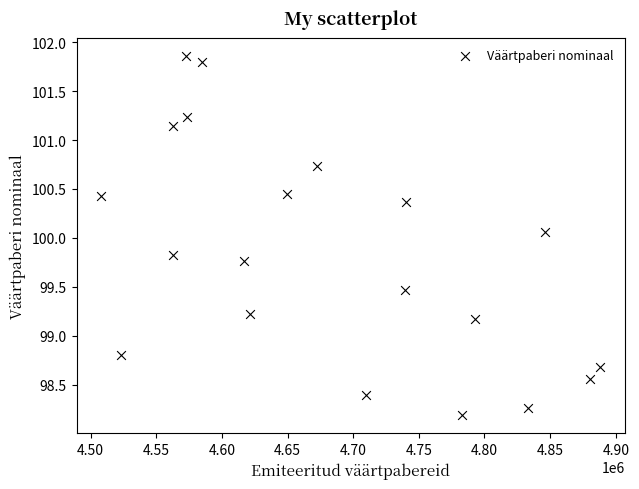

What is the range of Y values (max minus min)?

3.7